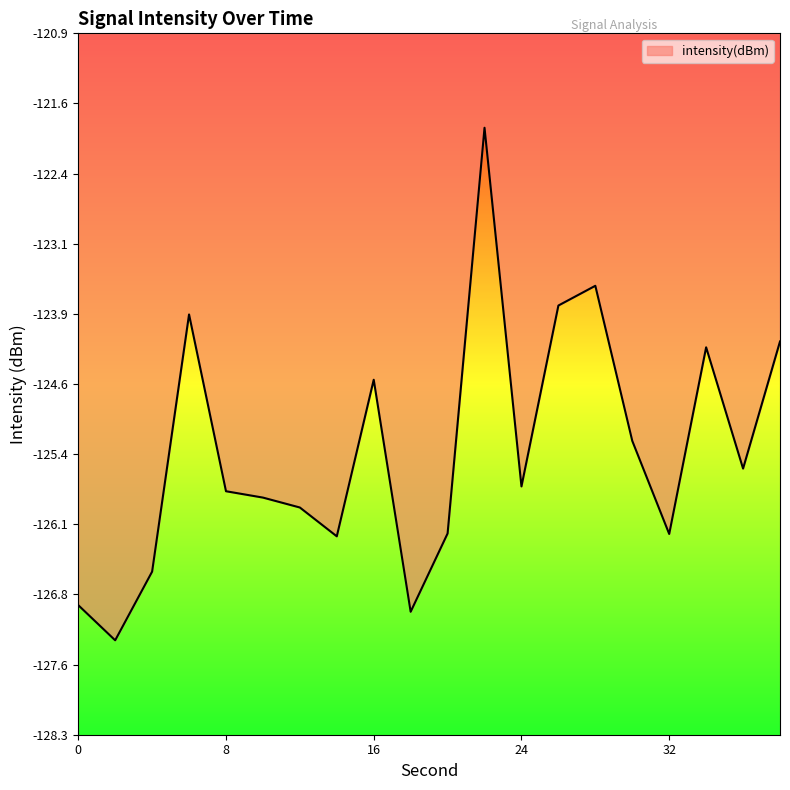

What is the greatest value displayed?

-121.9